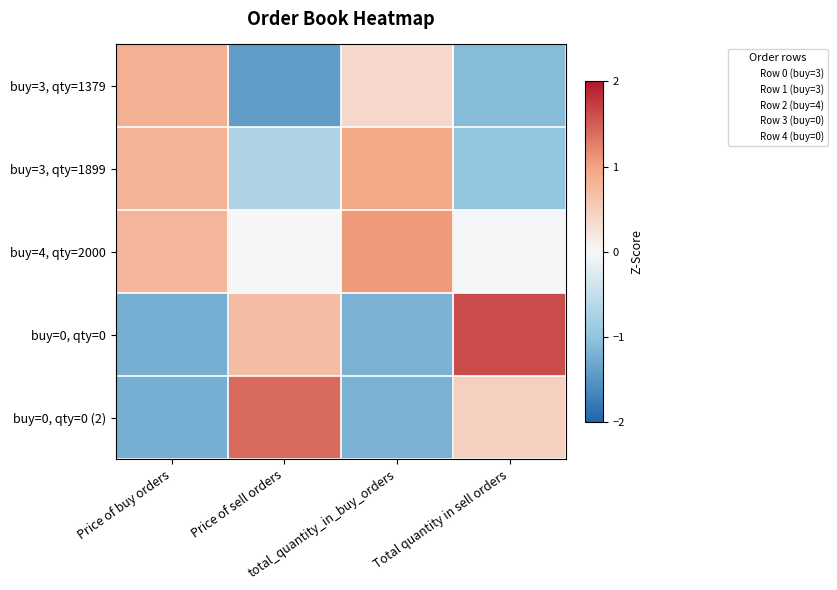

Reading left to right, transcribe all the data shown in this chart.

buy=3, qty=1379: Price of buy orders=0.8	Price of sell orders=-1.4	total_quantity_in_buy_orders=0.4	Total quantity in sell orders=-1.1
buy=3, qty=1899: Price of buy orders=0.8	Price of sell orders=-0.7	total_quantity_in_buy_orders=1.0	Total quantity in sell orders=-1.0
buy=4, qty=2000: Price of buy orders=0.8	Price of sell orders=0.0	total_quantity_in_buy_orders=1.1	Total quantity in sell orders=-0.0
buy=0, qty=0: Price of buy orders=-1.2	Price of sell orders=0.7	total_quantity_in_buy_orders=-1.2	Total quantity in sell orders=1.6
buy=0, qty=0 (2): Price of buy orders=-1.2	Price of sell orders=1.4	total_quantity_in_buy_orders=-1.2	Total quantity in sell orders=0.5